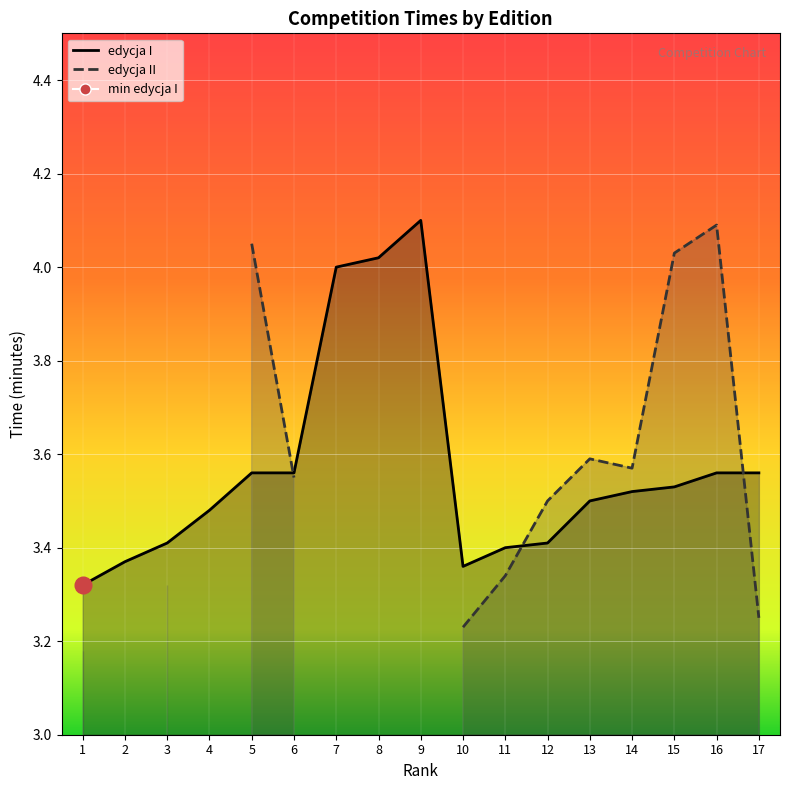

Approximately how many times larger is the value at 9 compared to 7?

1.0